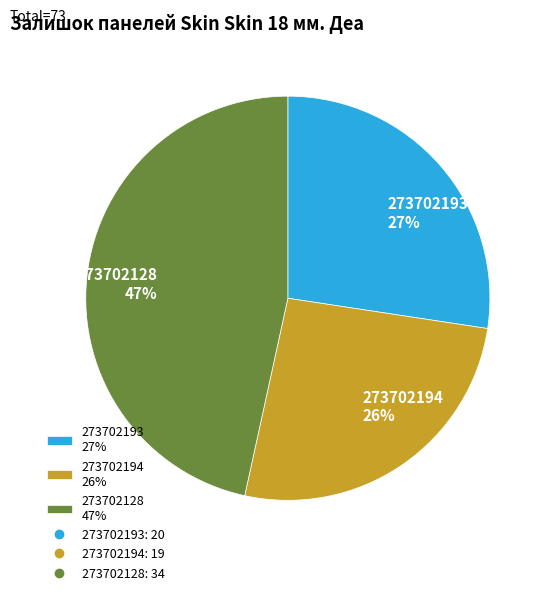

To the nearest percent, what is the difference between the largest and smallest slice percentages?

21%